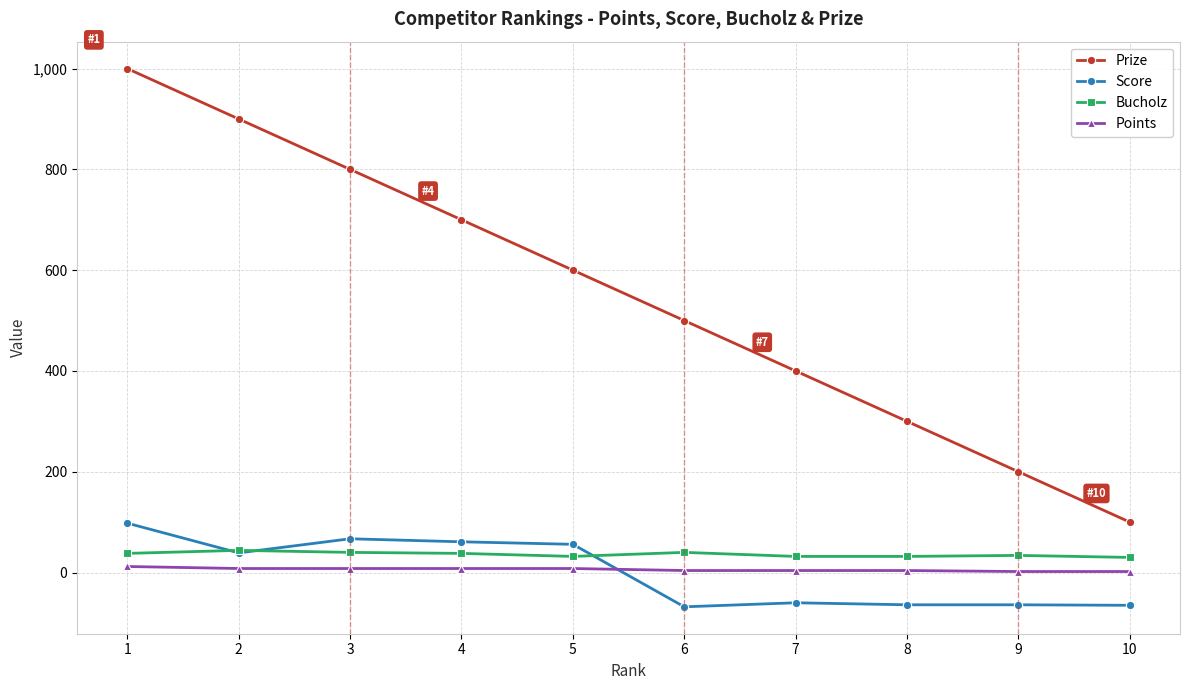

What is the minimum value for Score?

-68